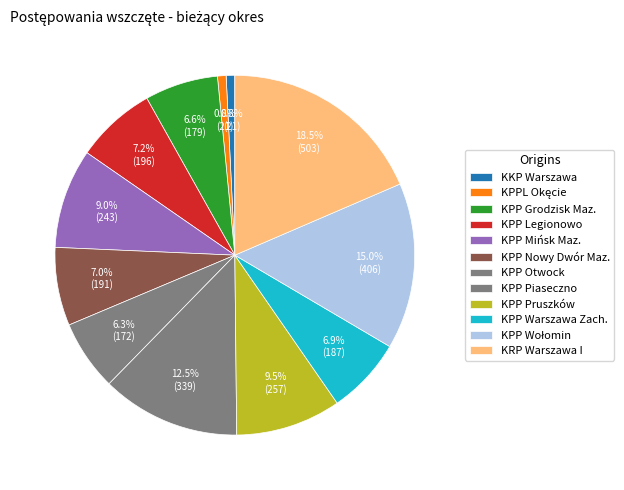

Do KPPL Okęcie and KPP Wołomin together represent more than half of the pie?

No